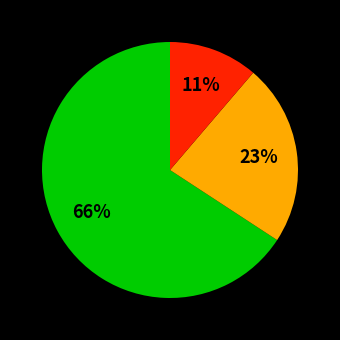

Is there a majority slice in this chart?

Yes